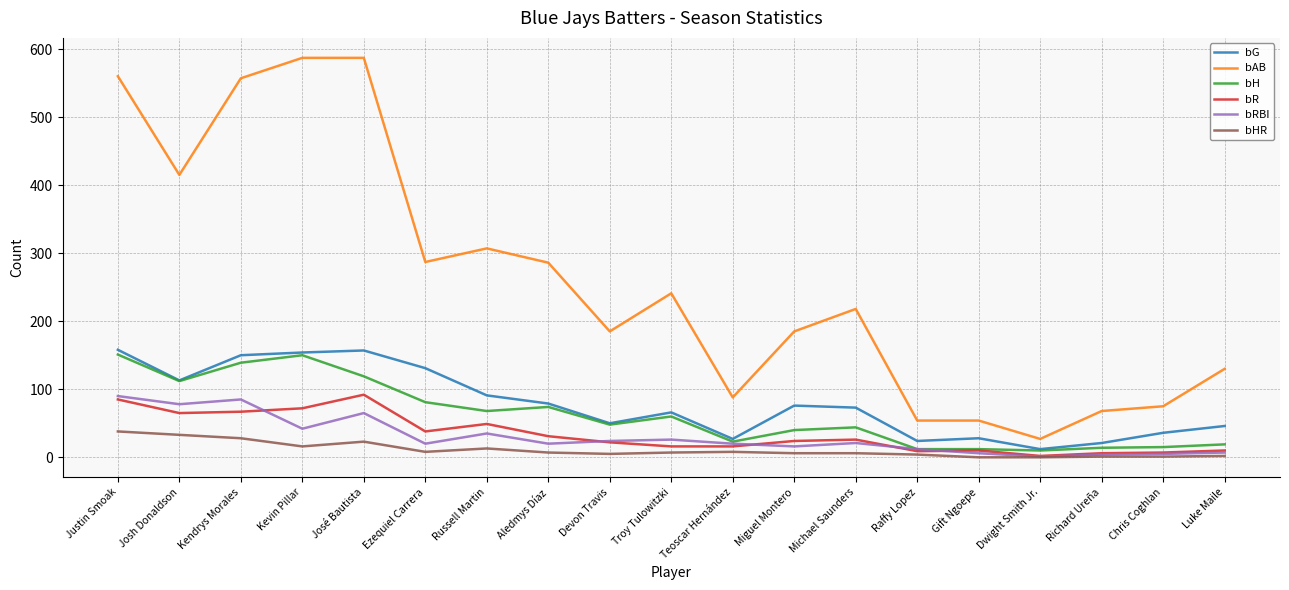

What is the difference between the maximum and minimum values in the bG series?

146